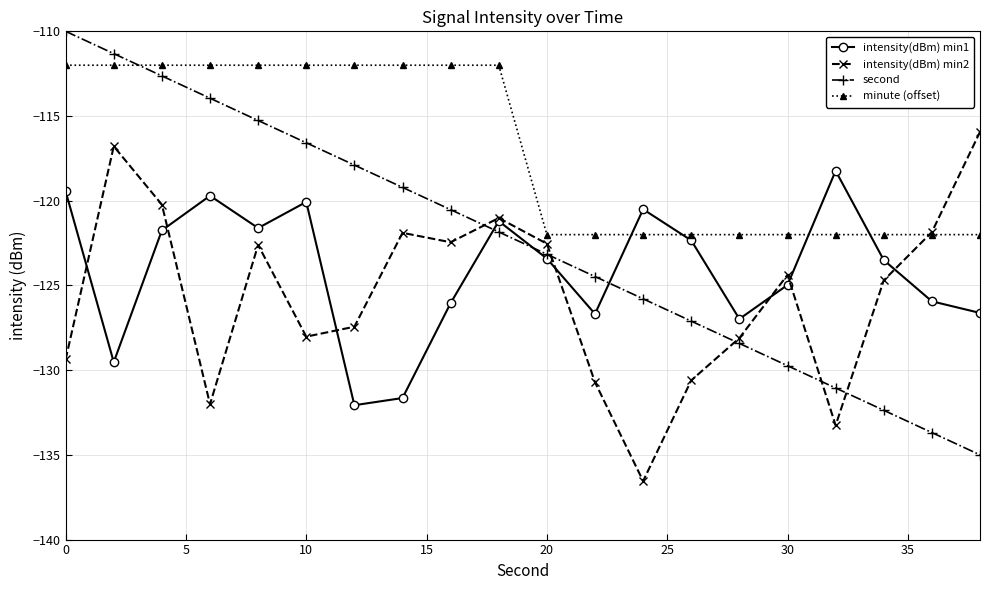

Which series has the largest total across all categories?

minute (offset)